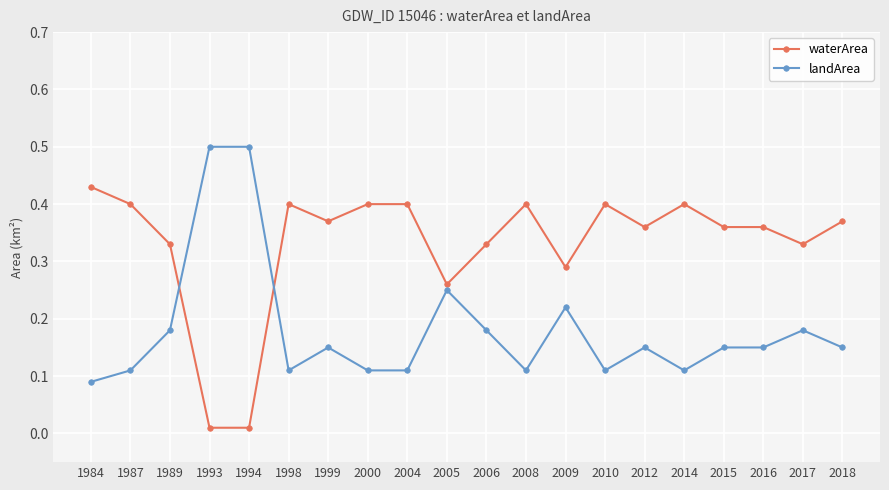

The value of landArea at 2004 is 0.0. True or false?

False